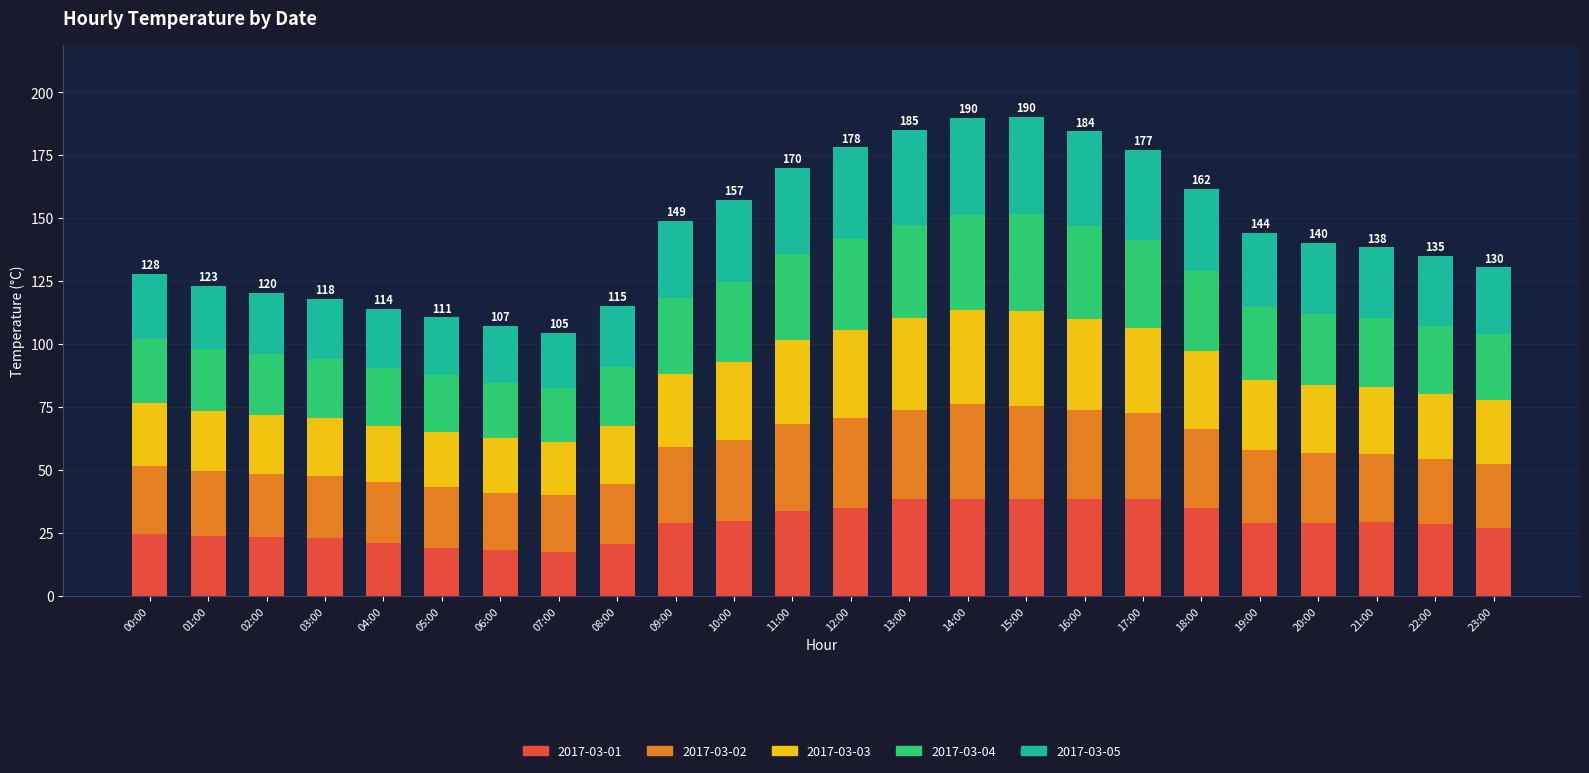

What are all the series names shown in the legend?

2017-03-01, 2017-03-02, 2017-03-03, 2017-03-04, 2017-03-05